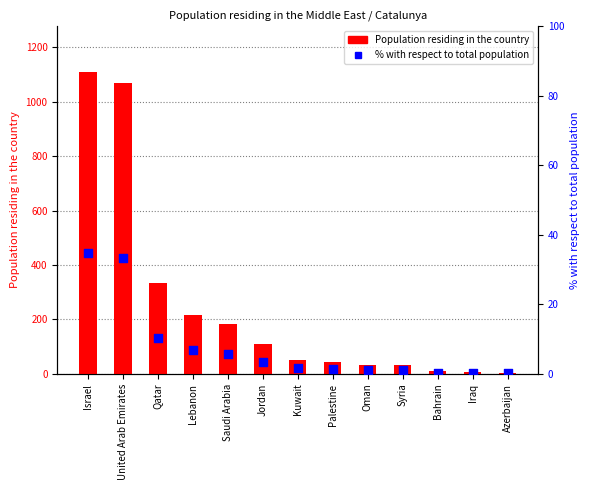

Which series contains the lowest Y value?

% with respect to total population